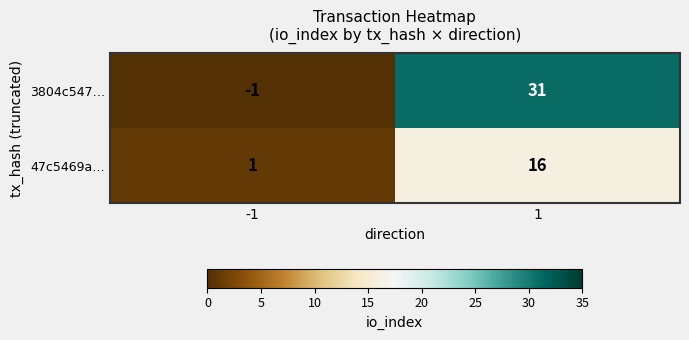

Which series has the widest spread of values?

3804c547…